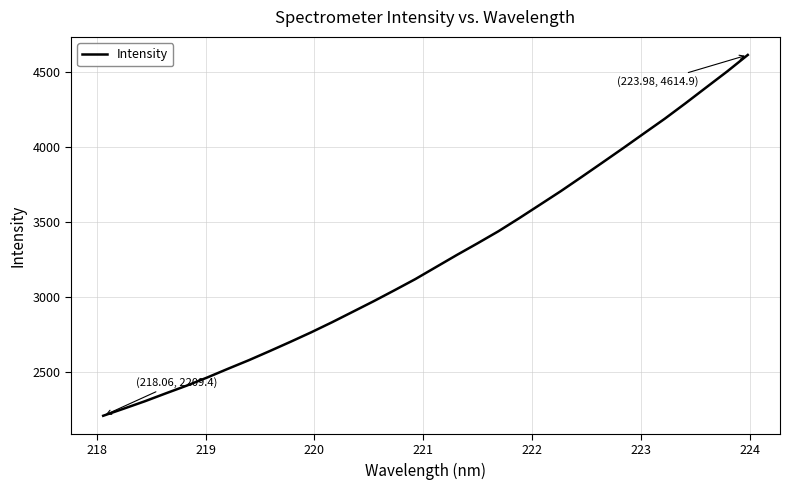

What is the difference between the maximum and minimum values?

2405.4